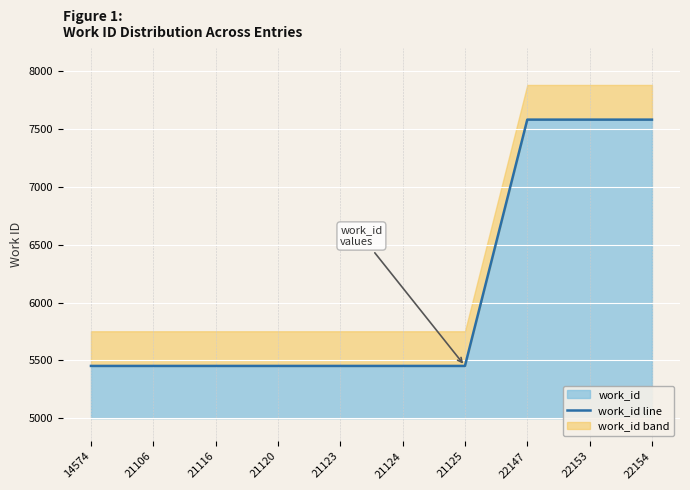

What is the value of the 10th point from the left?

7583